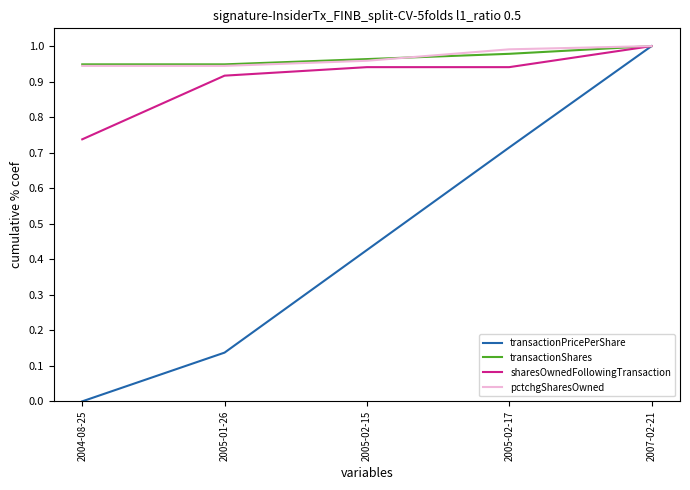

What is the difference between the highest and lowest values at 2005-01-26?

0.8